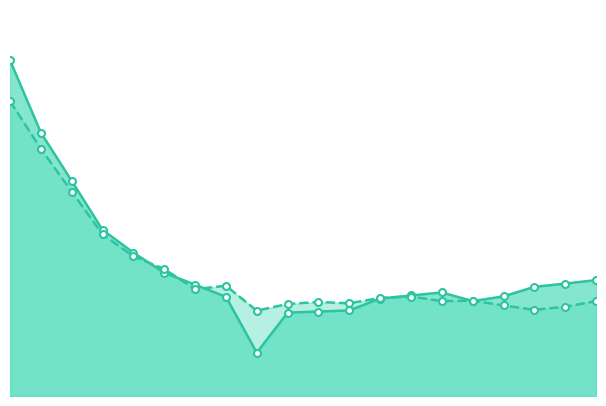

Does the chart have visible grid lines?

No